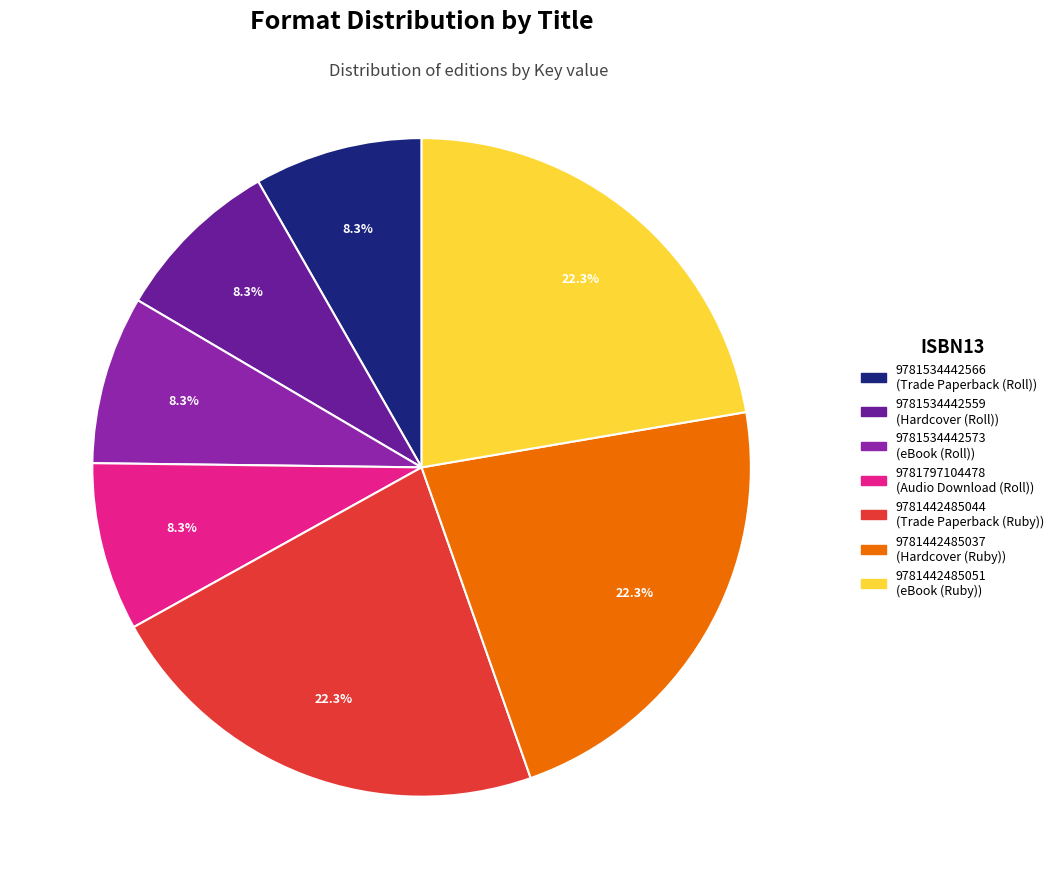

Is there any slice that represents more than half of the pie?

No